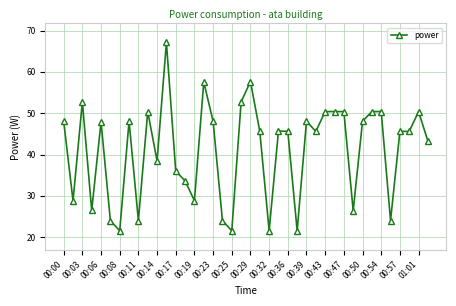

True or false: there are more than 1 points higher than both neighbors.

True